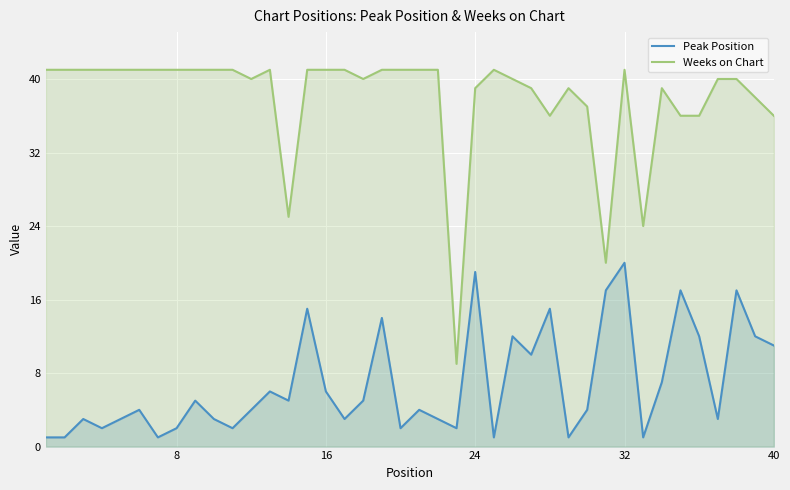

Rank the series by their maximum value, from highest to lowest.

Weeks on Chart, Peak Position